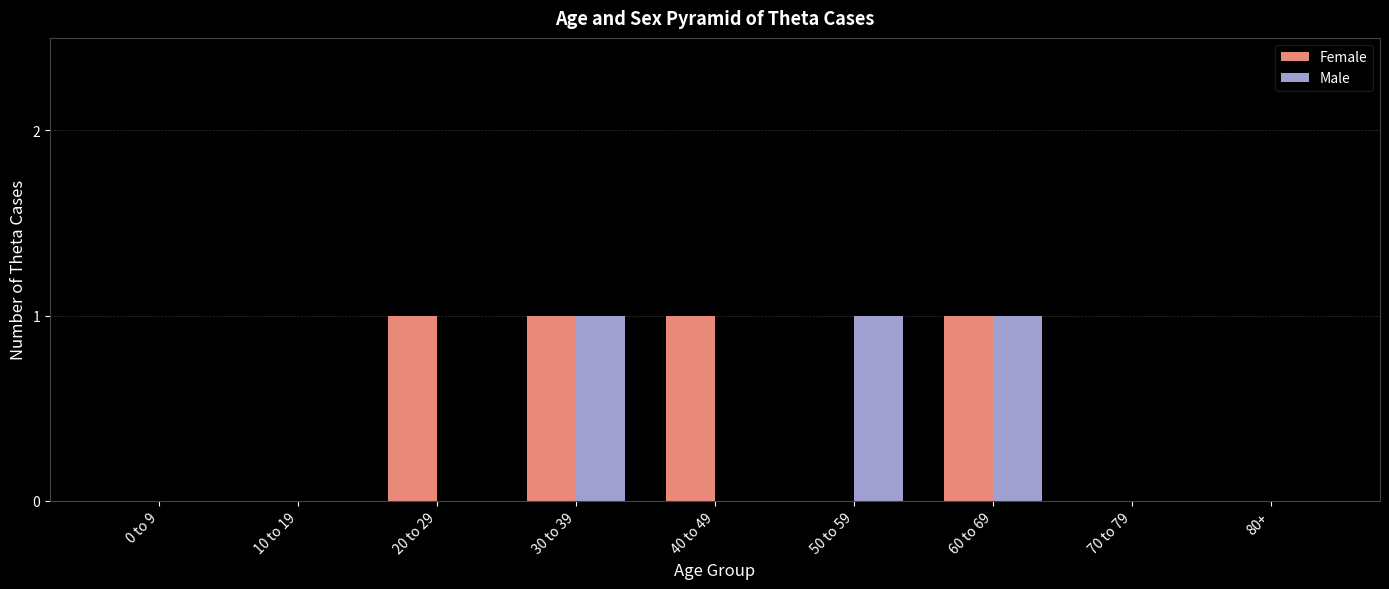

Is the value of Male at 70 to 79 greater than the value of Female at 30 to 39?

No